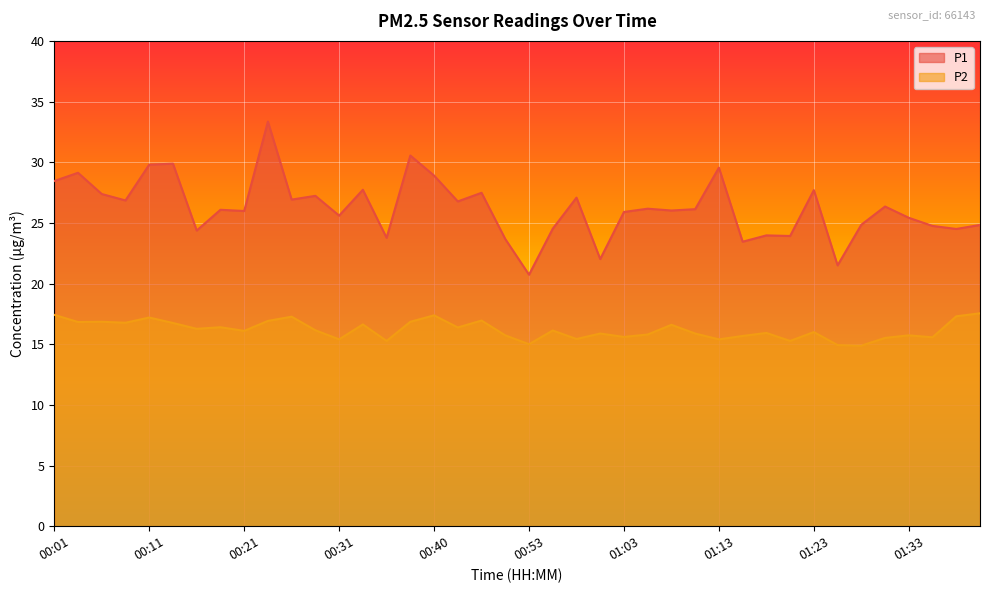

How many lines are shown in the chart?

2